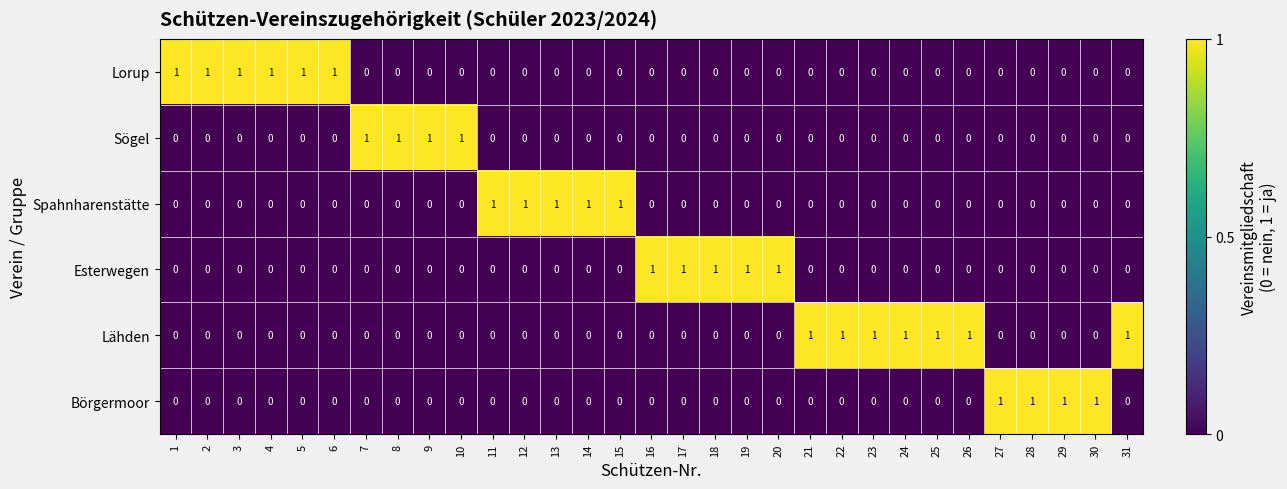

The value of Lorup at 1 is 0. True or false?

False